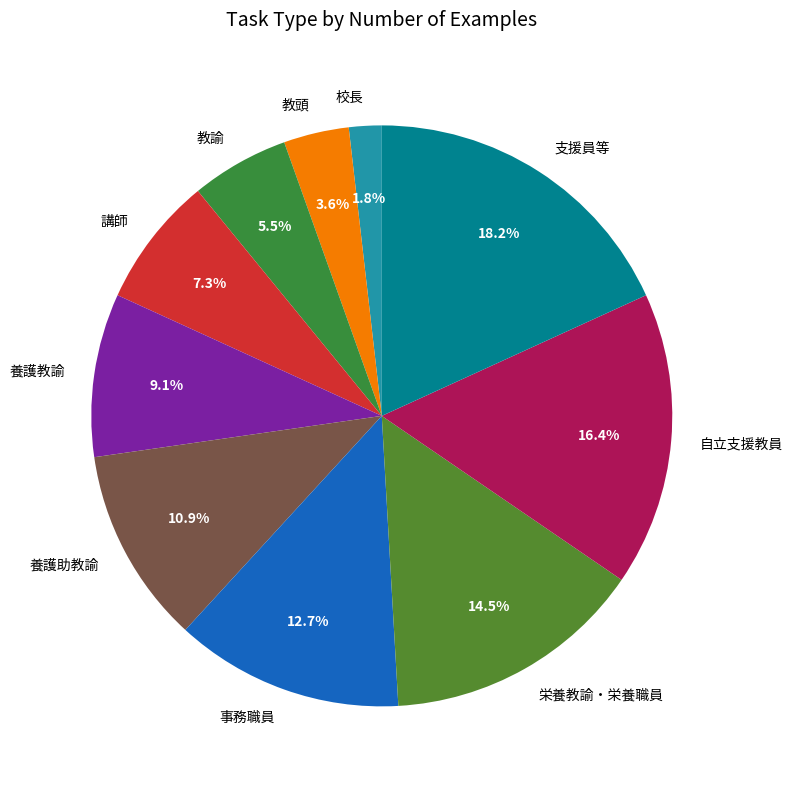

Rank the categories by value from lowest to highest.

校長, 教頭, 教諭, 講師, 養護教諭, 養護助教諭, 事務職員, 栄養教諭・栄養職員, 自立支援教員, 支援員等